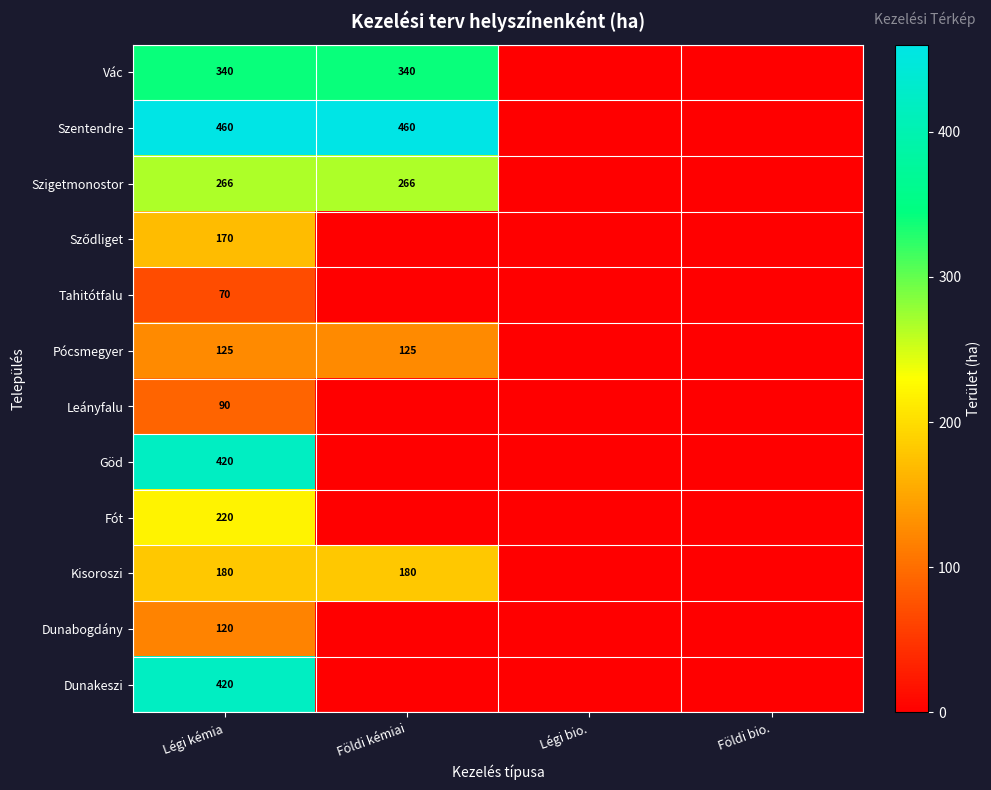

Count the number of data series in this chart.

12